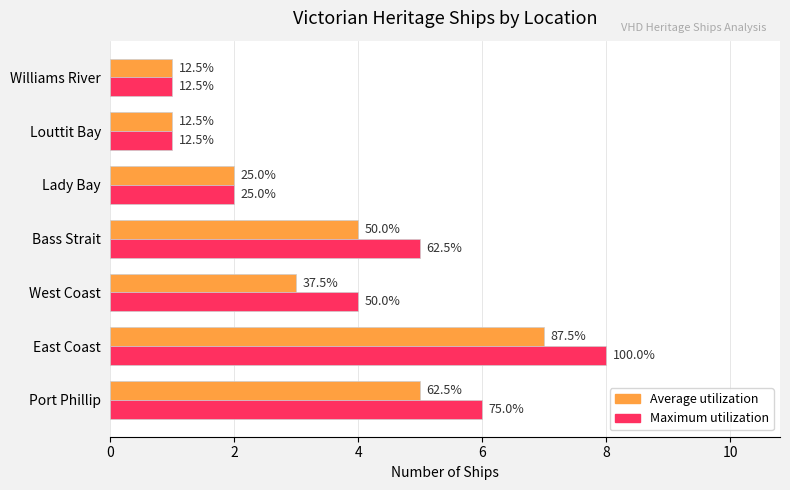

What is the maximum value shown in the chart?

8